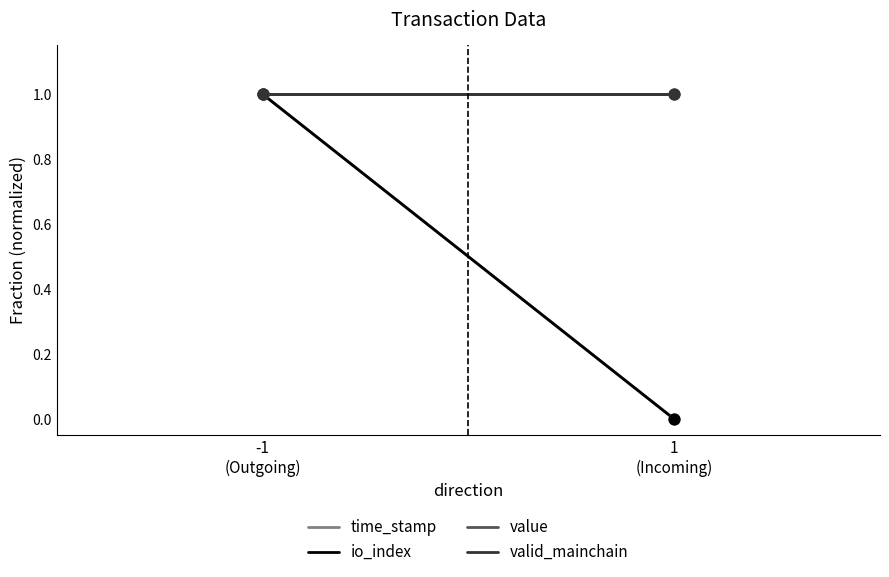

At how many categories does at least one series exceed 0?

2